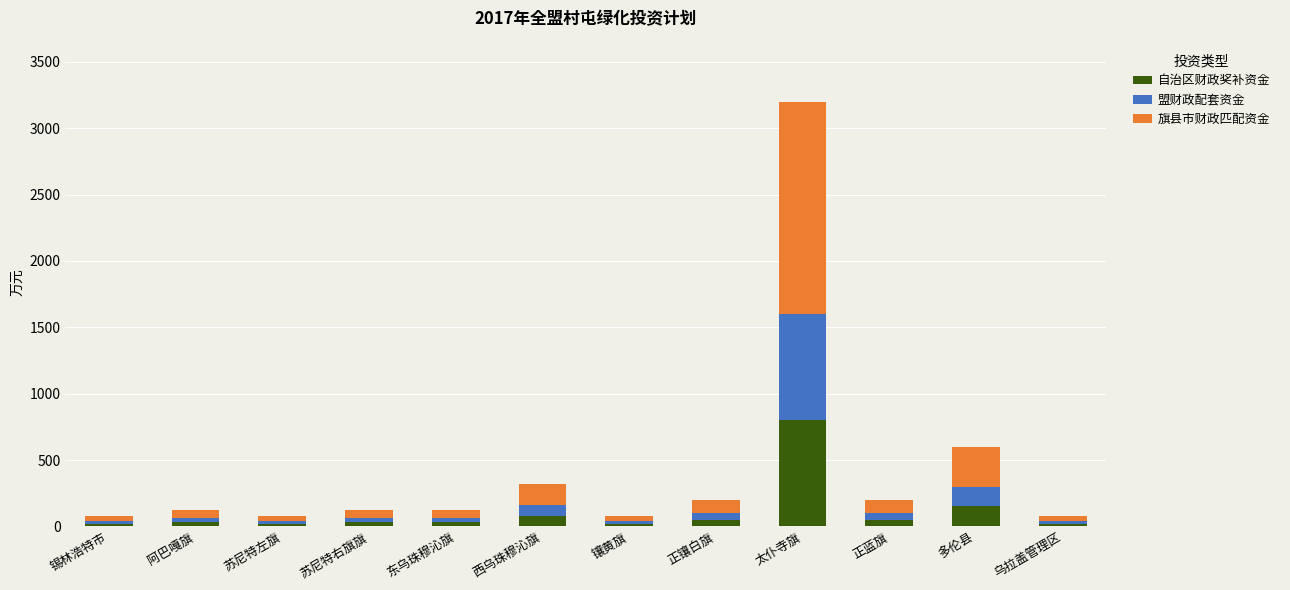

At which category is the sum across all series the highest?

太仆寺旗